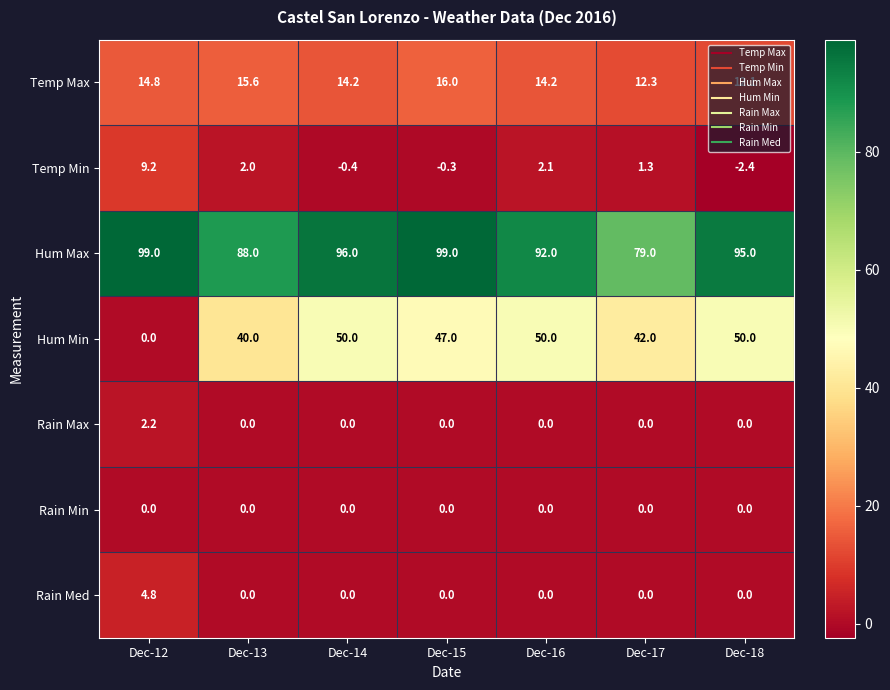

Which series has the largest range (max minus min)?

Hum Min